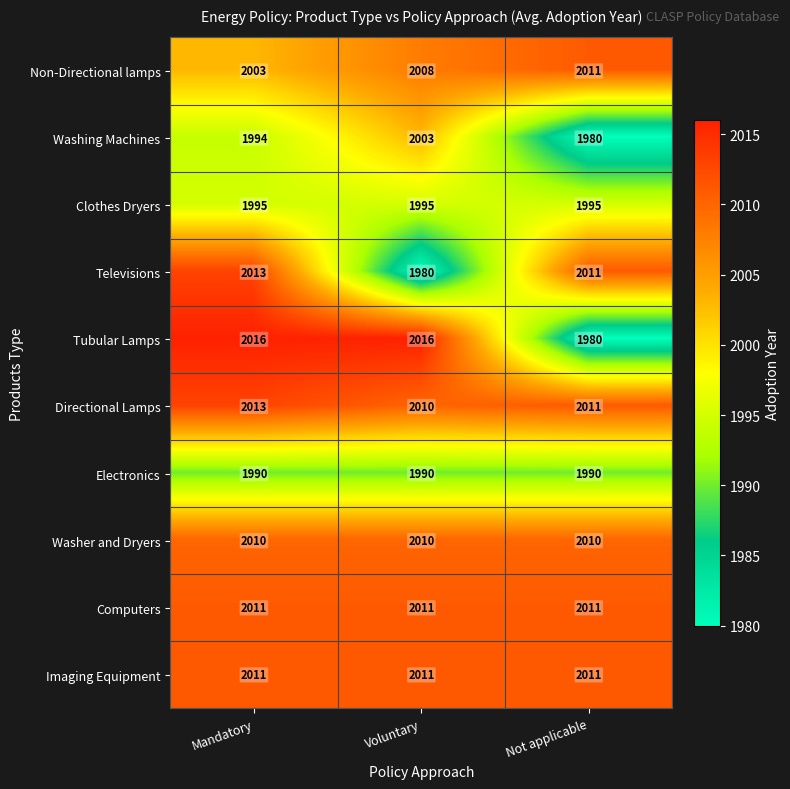

Which series has the largest total across all categories?

Directional Lamps